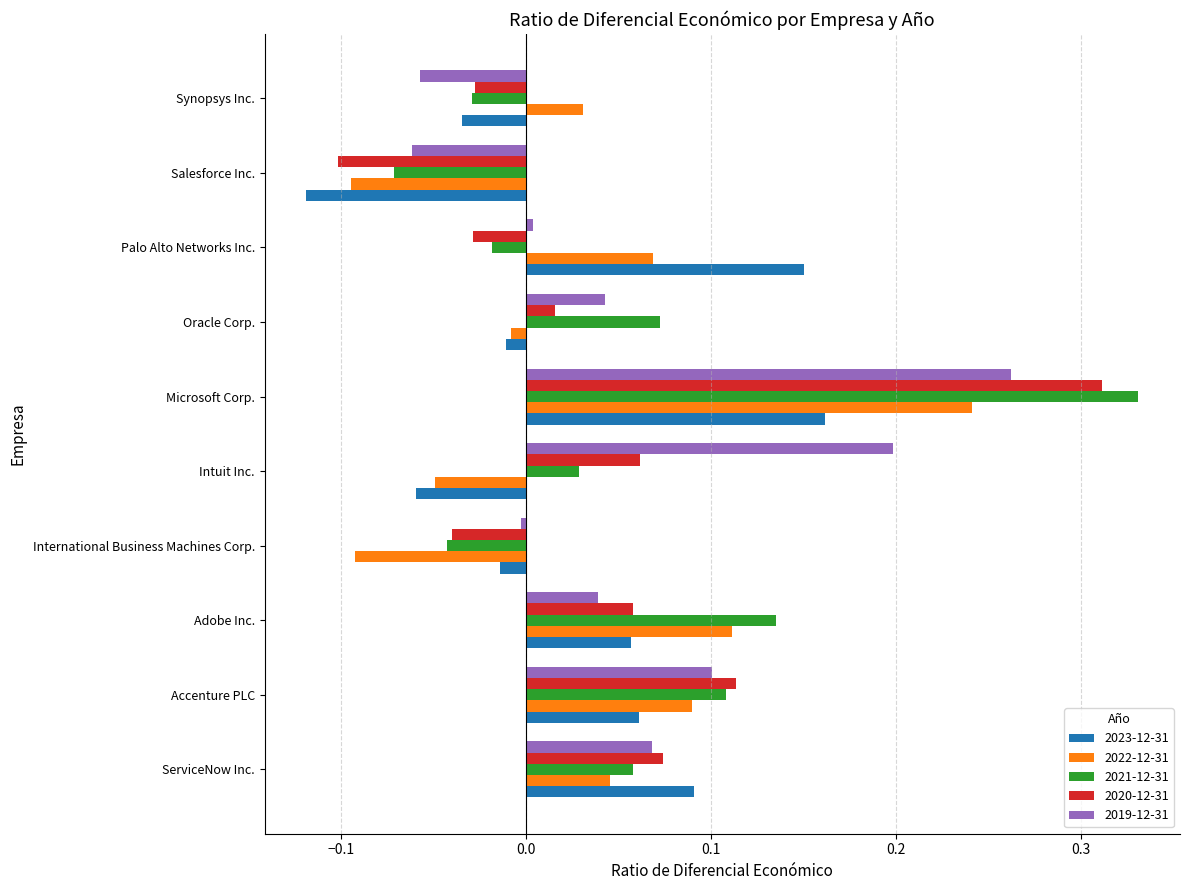

Rank the series by their maximum value, from lowest to highest.

2023-12-31, 2022-12-31, 2019-12-31, 2020-12-31, 2021-12-31